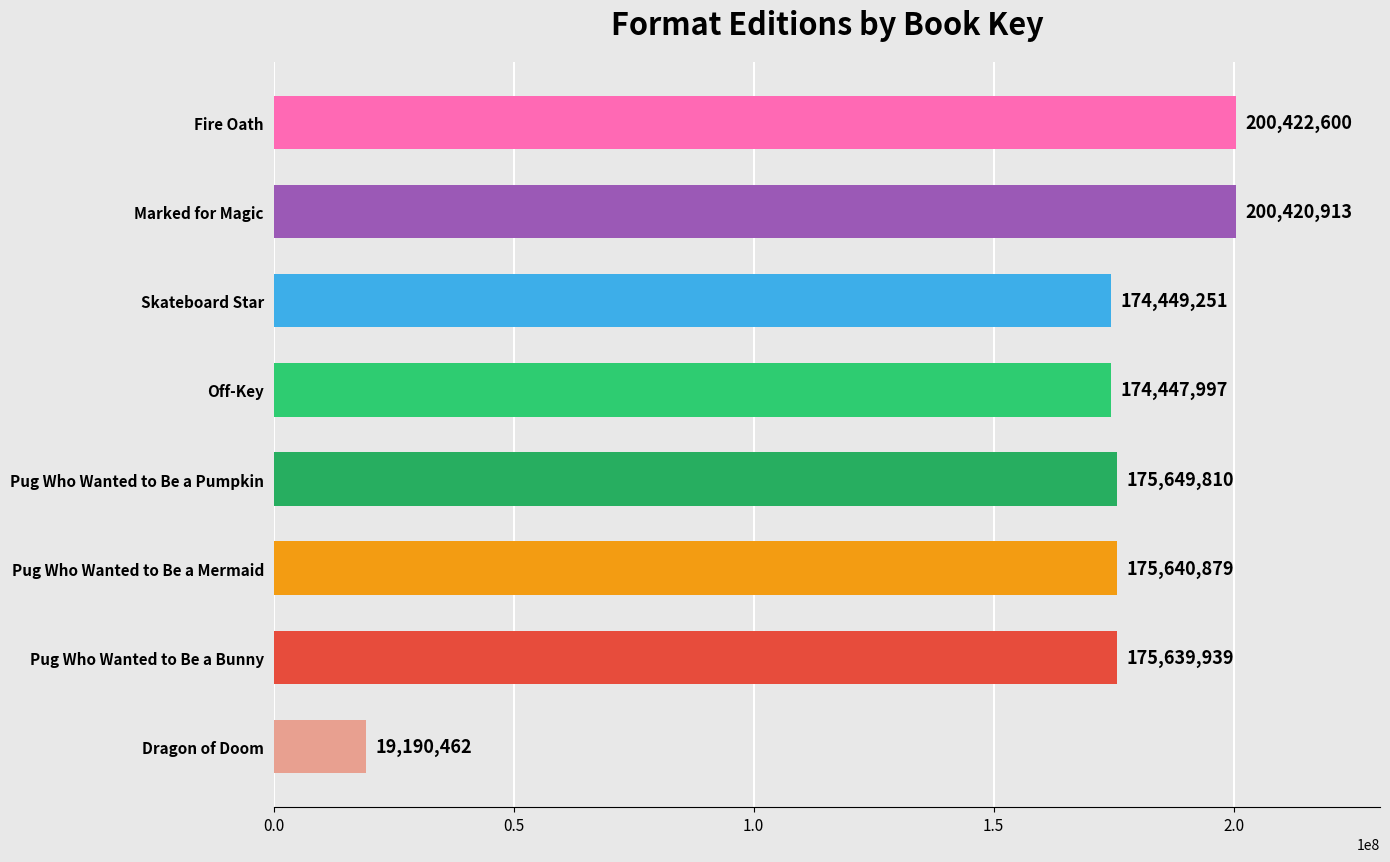

What is the label of the 8th bar from the top?

Dragon of Doom